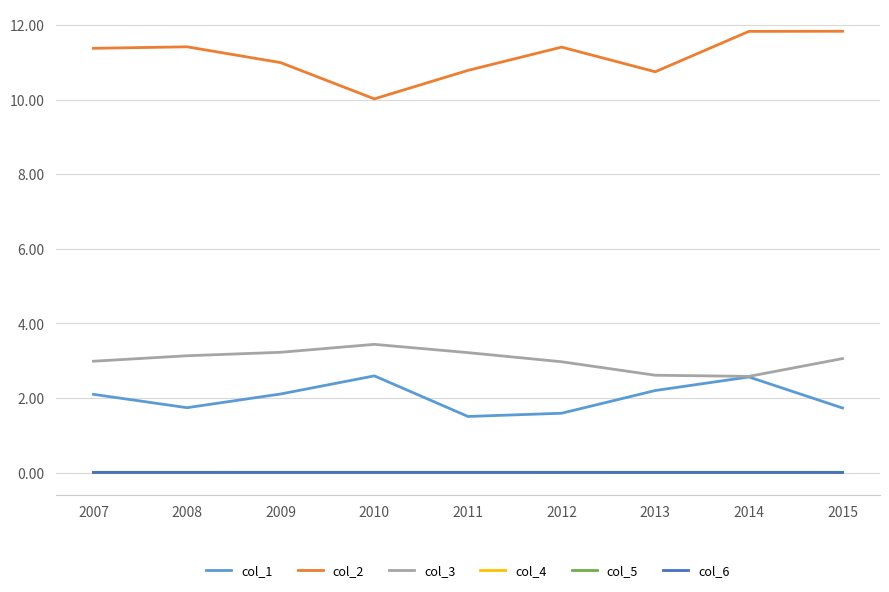

True or false: col_6 has a value of 0.0 at 2013.

True